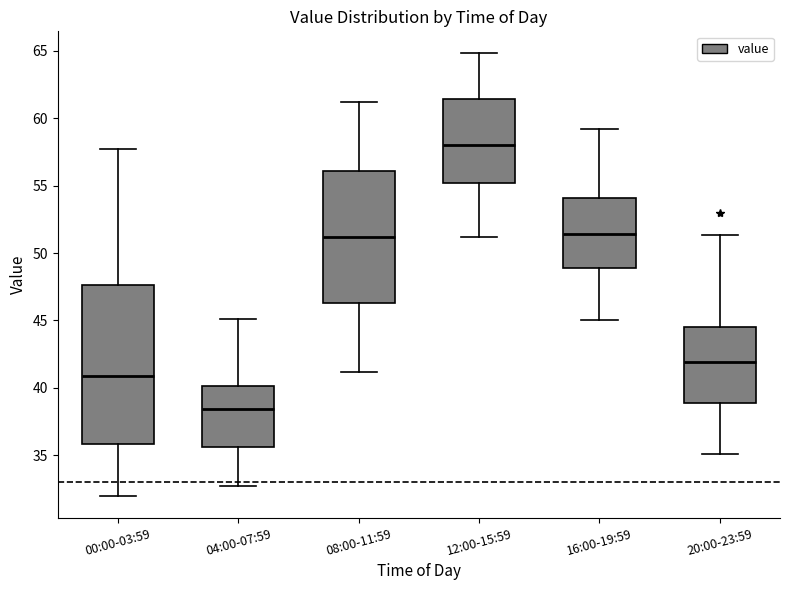

Which box's median line is the highest?

12:00-15:59